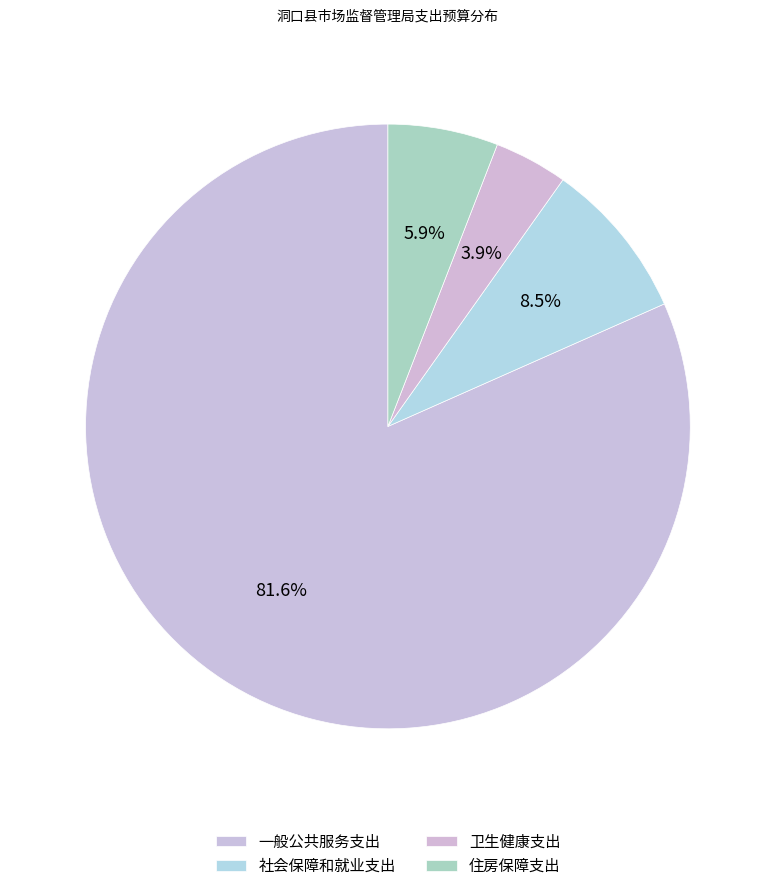

Which category has the biggest portion of the pie?

一般公共服务支出